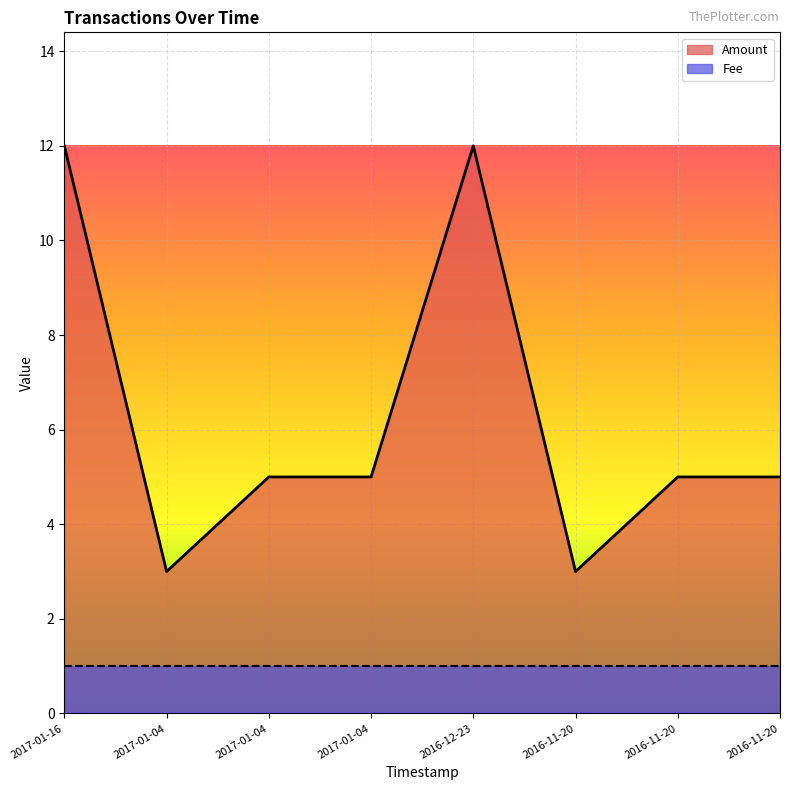

Reading left to right, transcribe all the data shown in this chart.

2017-01-16=12	2017-01-04=3	2017-01-04=5	2017-01-04=5	2016-12-23=12	2016-11-20=3	2016-11-20=5	2016-11-20=5